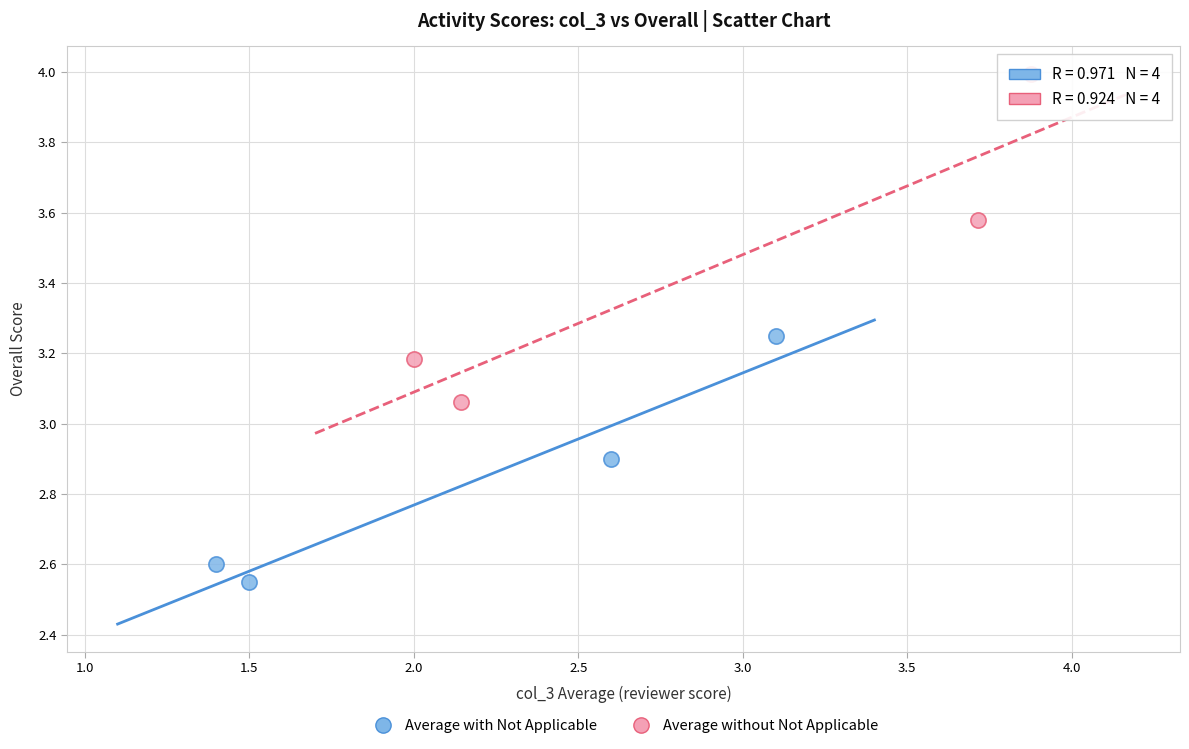

What are all the series names shown in the legend?

Average with Not Applicable, Average without Not Applicable